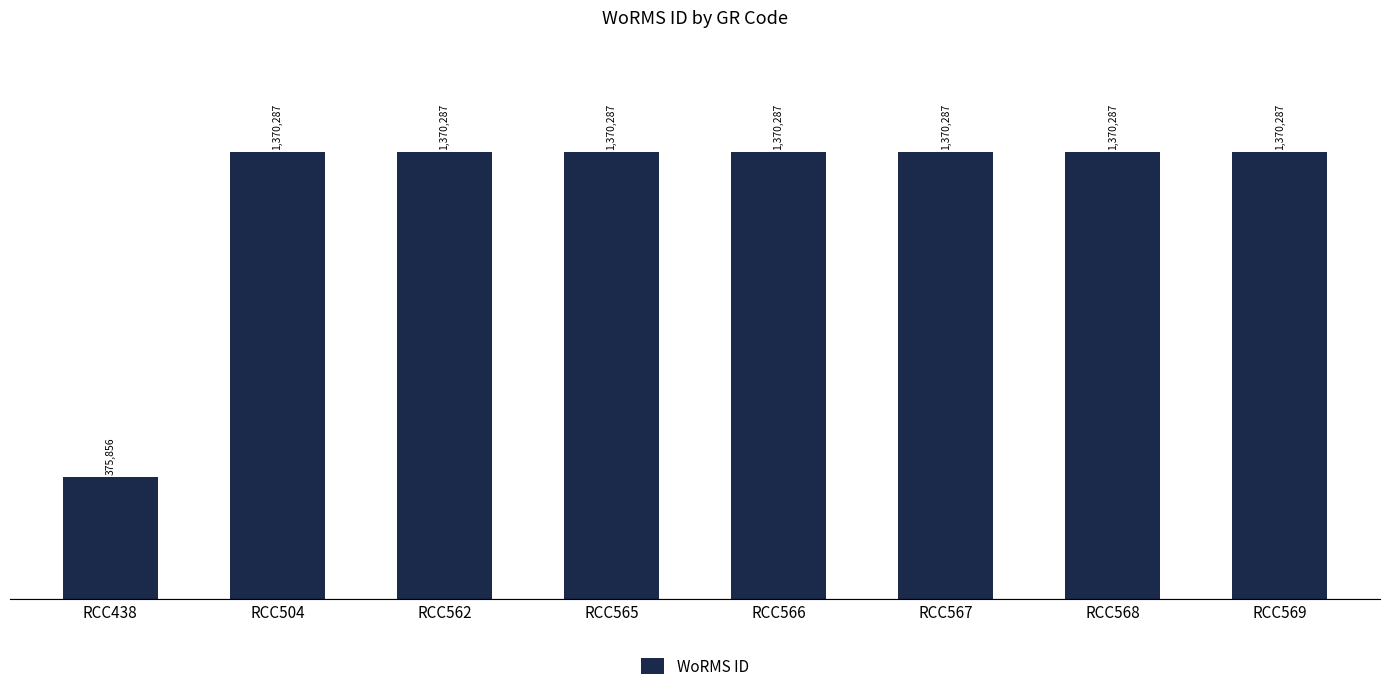

Are the bars horizontal?

No